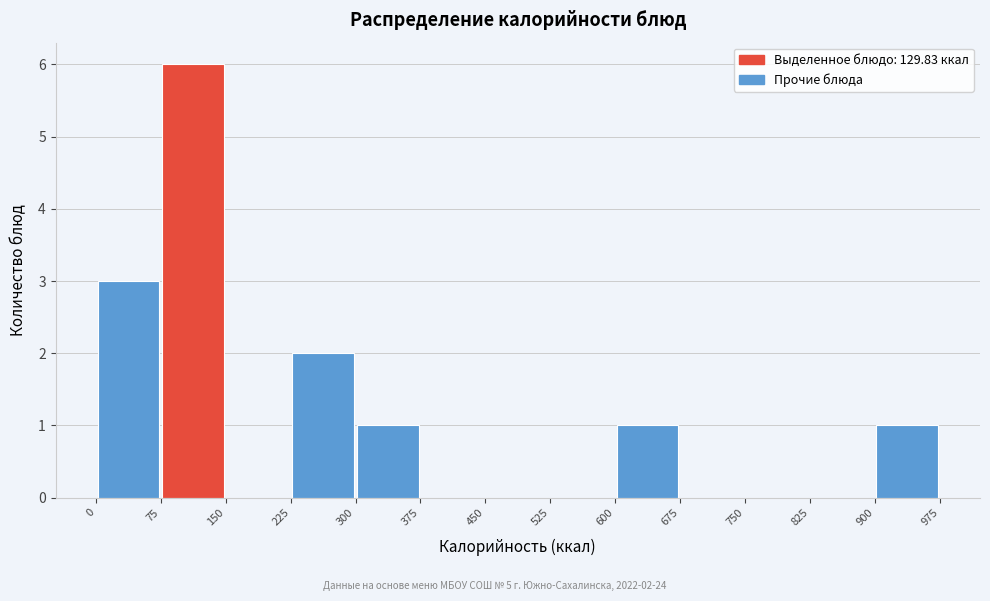

Which range on the x-axis has the tallest bar?

75 to 150